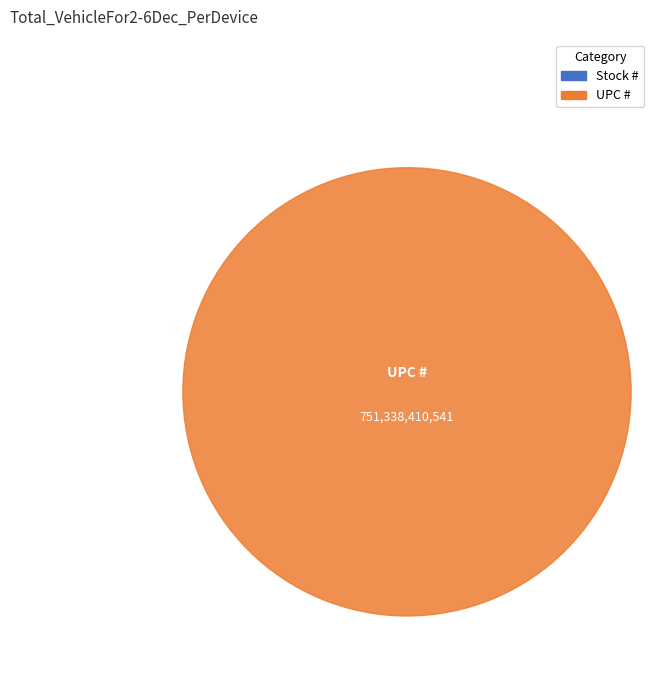

To the nearest percent, what portion does UPC # represent?

100%